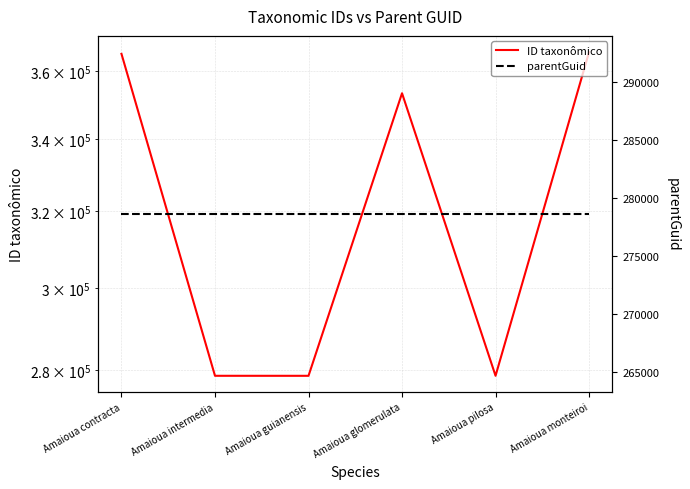

Which category has the lowest value in the parentGuid series?

Amaioua contracta